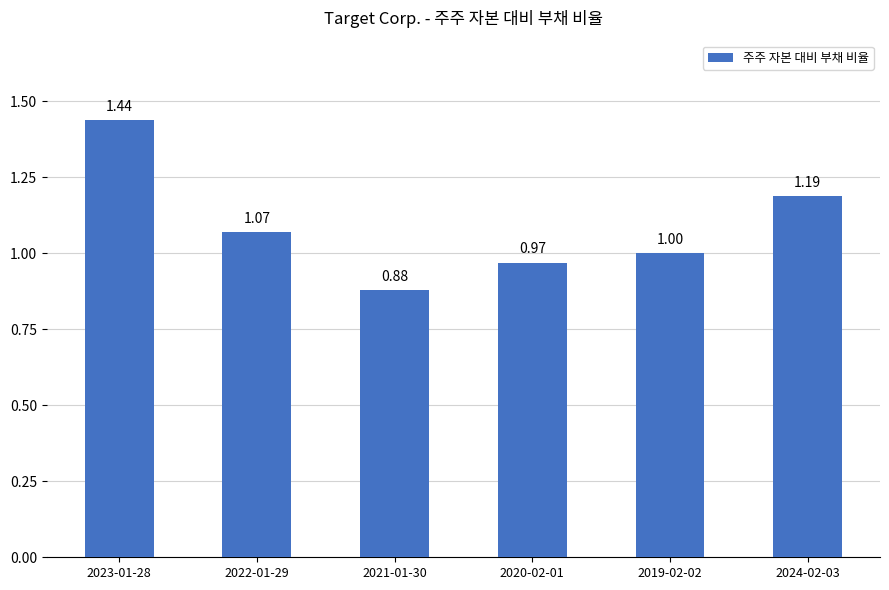

What is the change in value from 2021-01-30 to 2020-02-01?

+0.1